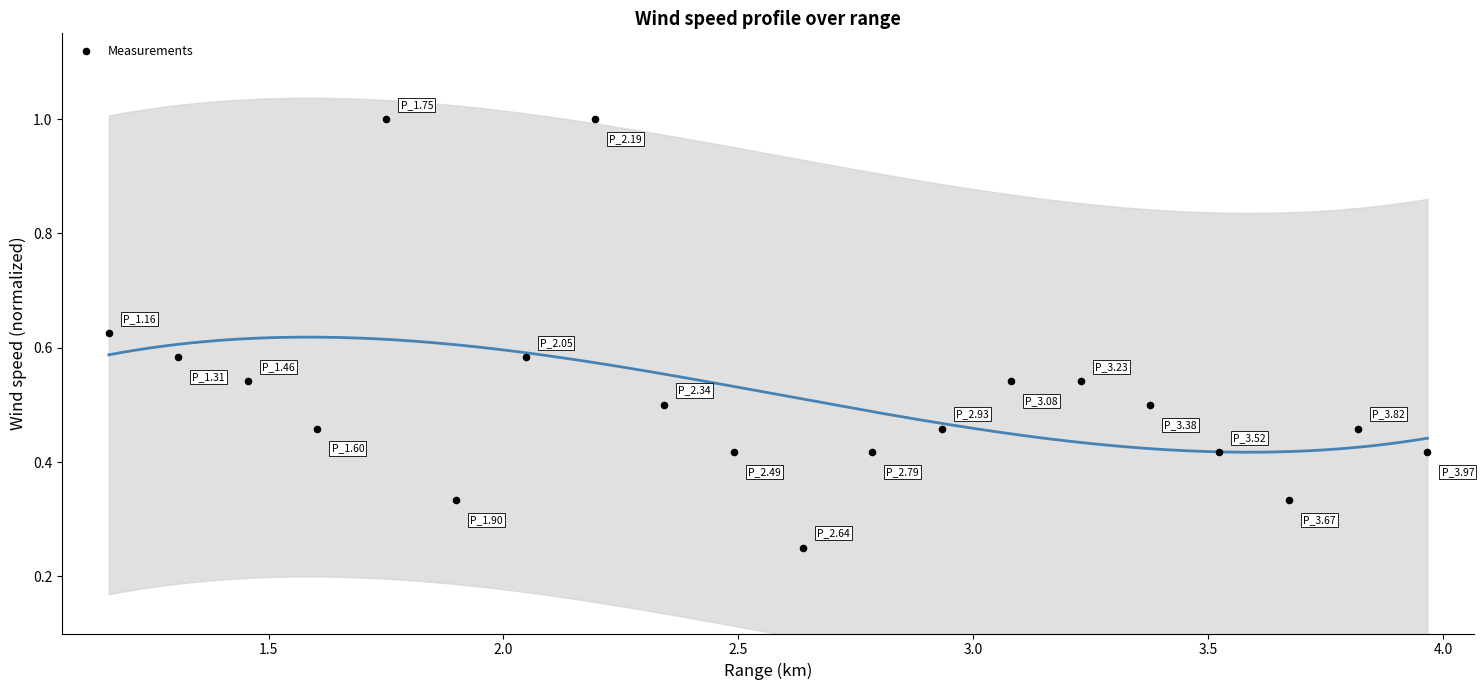

What is the range of X values (max minus min)?

2.8